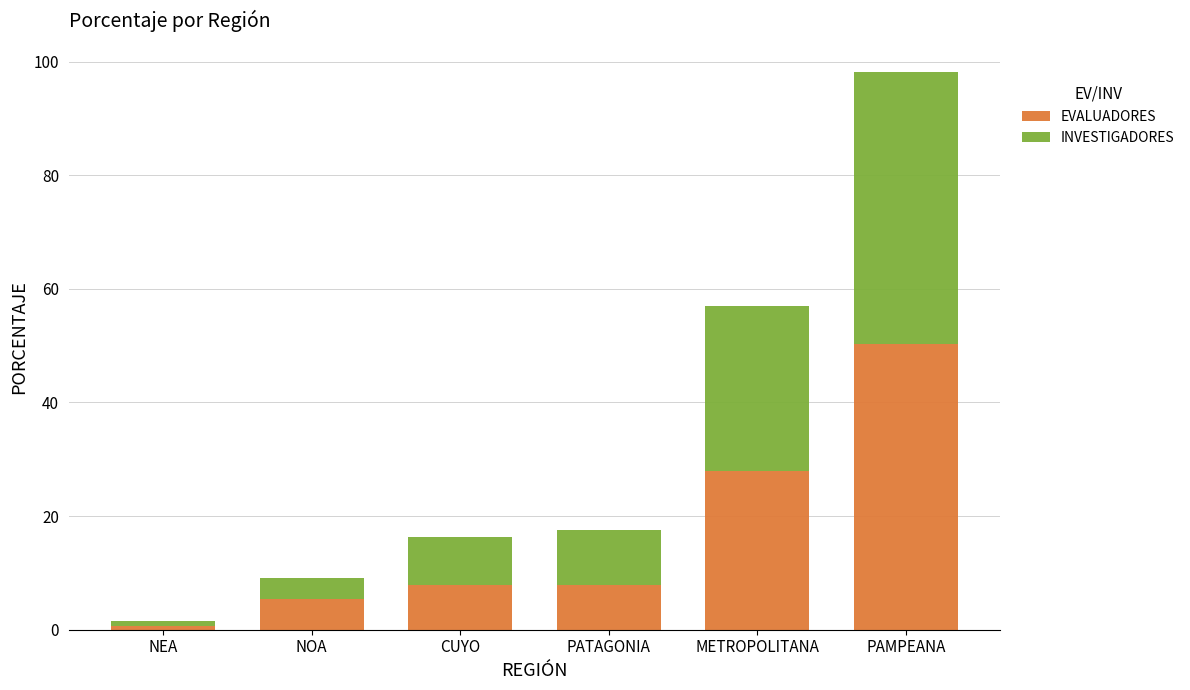

Is it true that EVALUADORES equals 7.9 at CUYO?

True